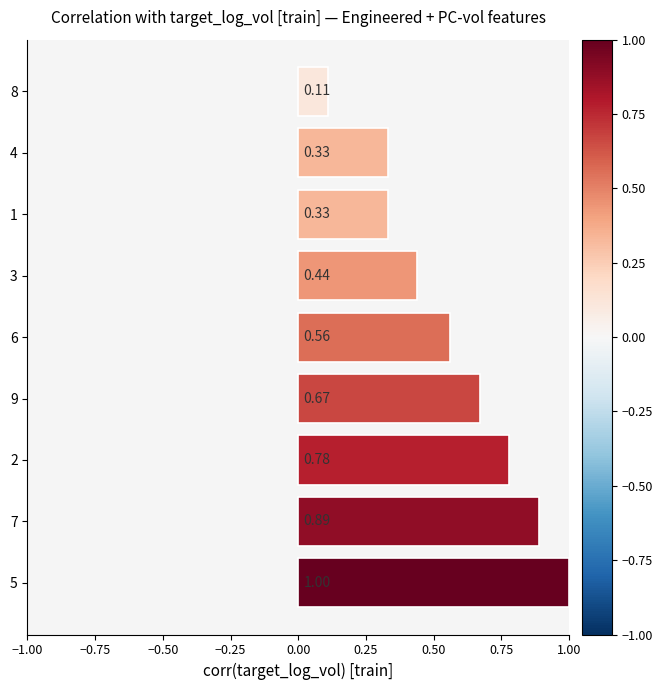

Which has a higher value, 6 or 3?

6